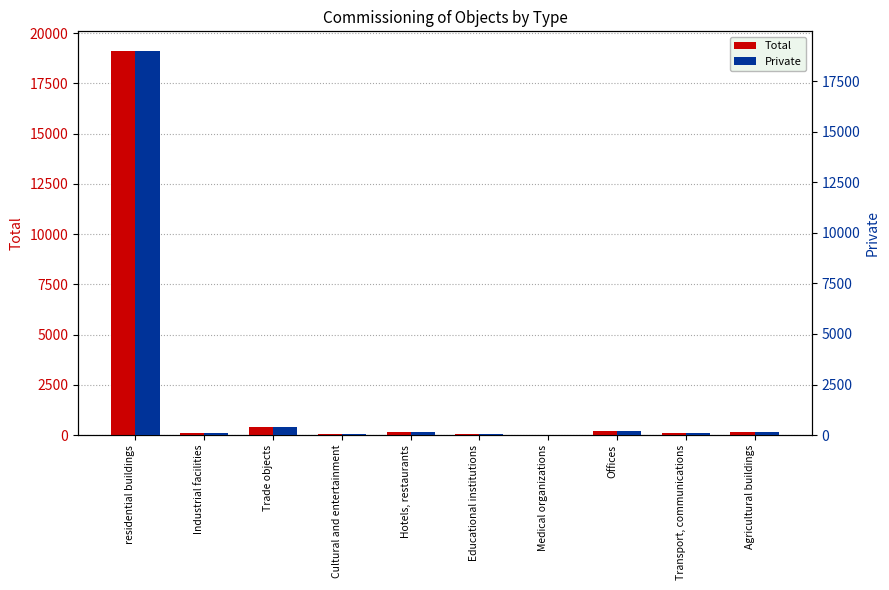

Rank the categories by Total value from lowest to highest.

Medical organizations, Cultural and entertainment, Educational institutions, Transport, communications, Industrial facilities, Agricultural buildings, Hotels, restaurants, Offices, Trade objects, residential buildings